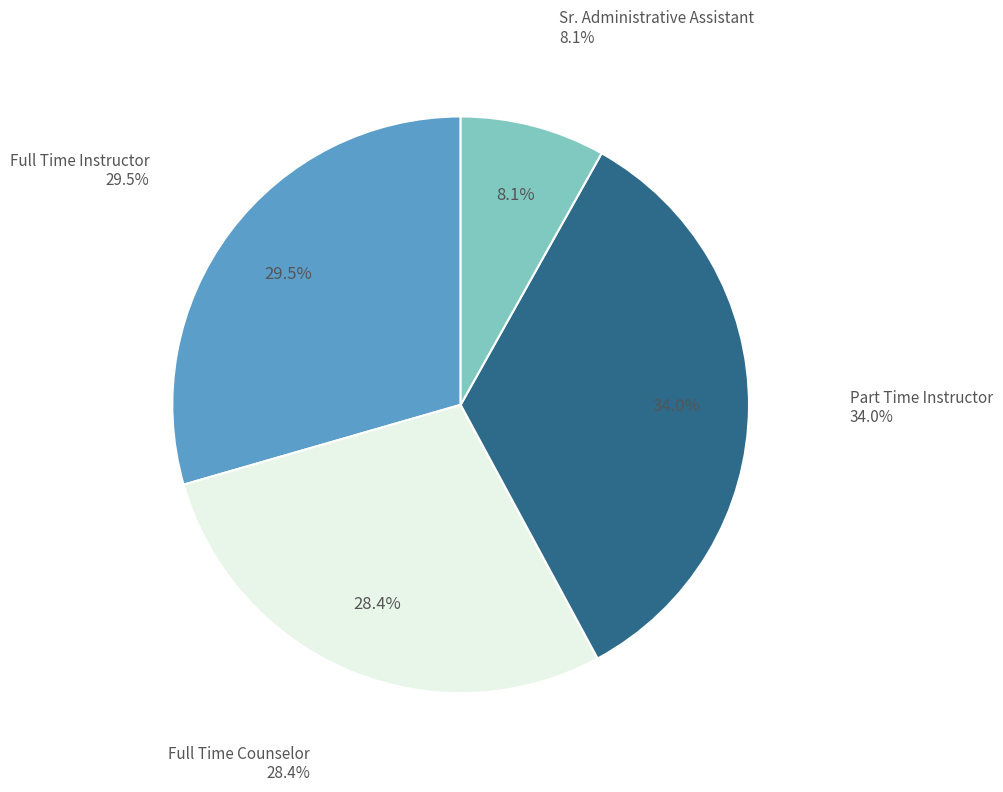

Does Part Time Instructor account for over 50% of the chart?

No